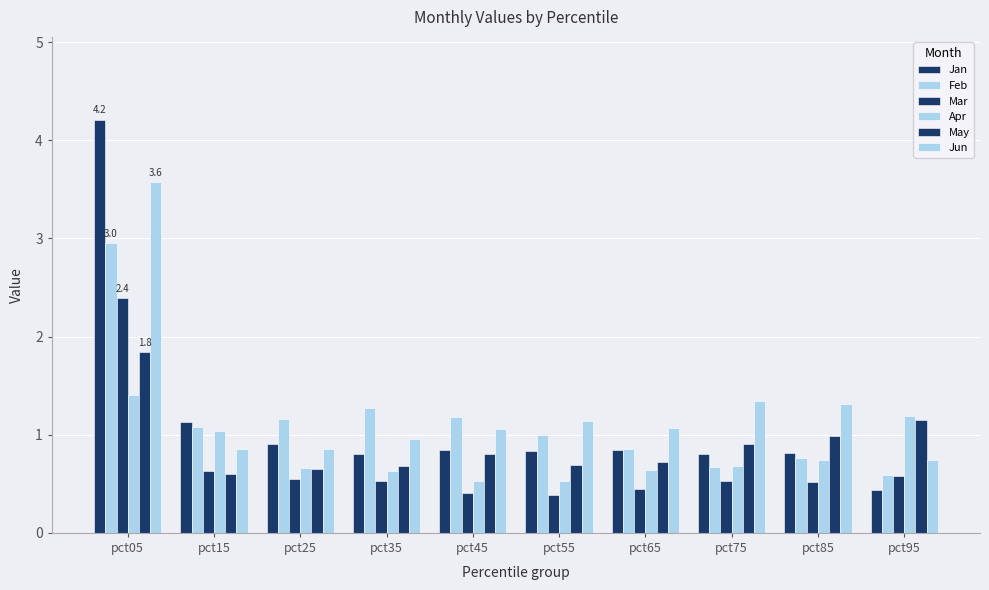

How many series are shown in this chart?

6